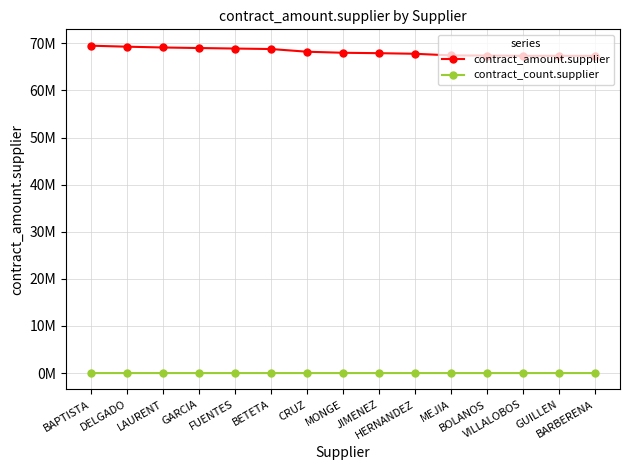

Does the chart have visible grid lines?

Yes